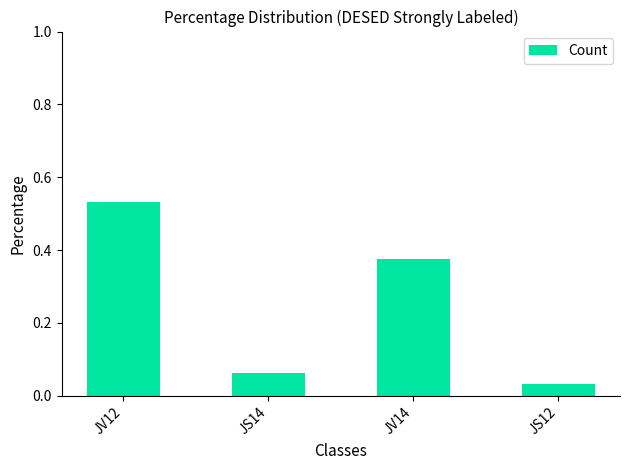

List the labels in order of value, largest first.

JV12, JV14, JS14, JS12